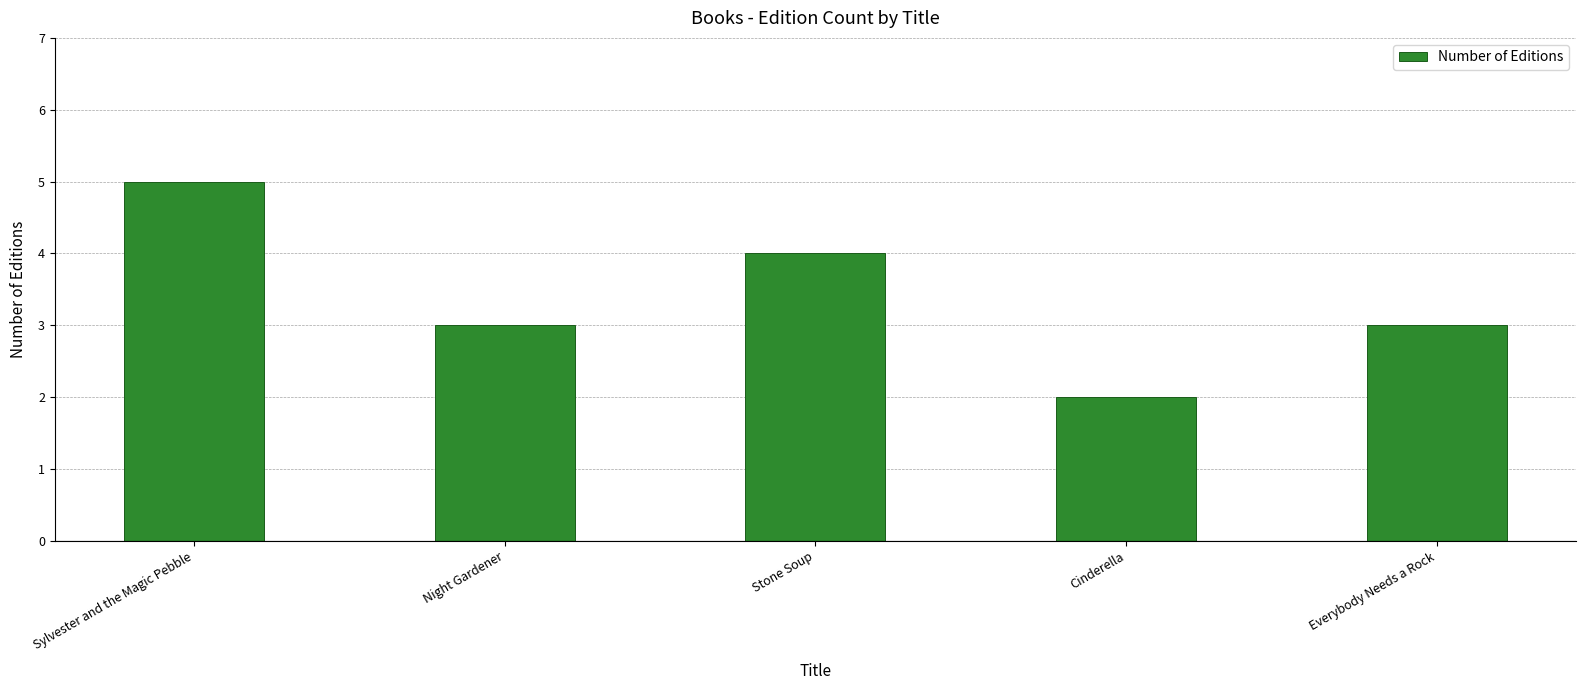

Which label corresponds to the largest value in the chart?

Sylvester and the Magic Pebble